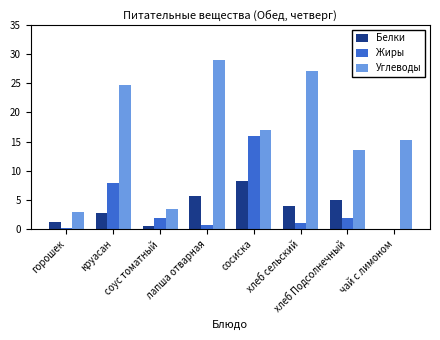

What is the approximate value of Белки at сосиска?

8.3